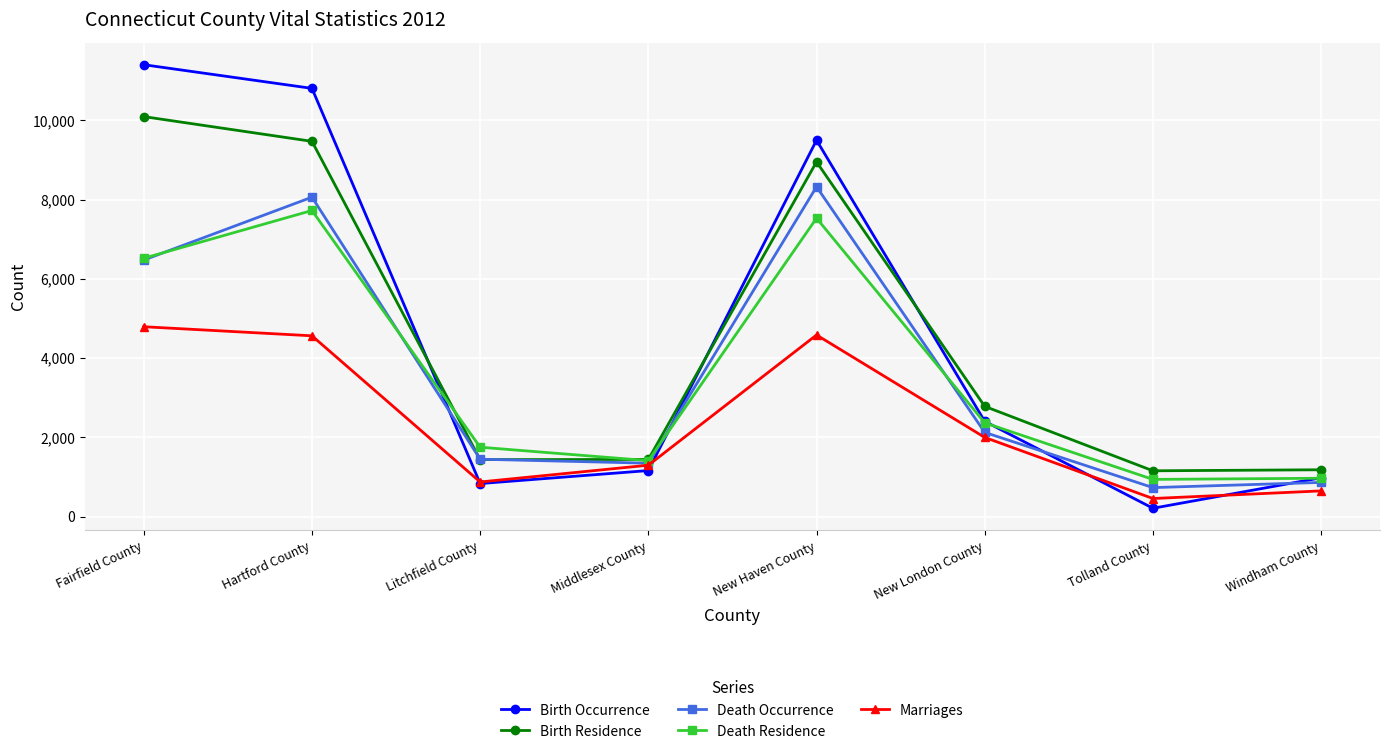

At which category is the sum across all series the highest?

Hartford County